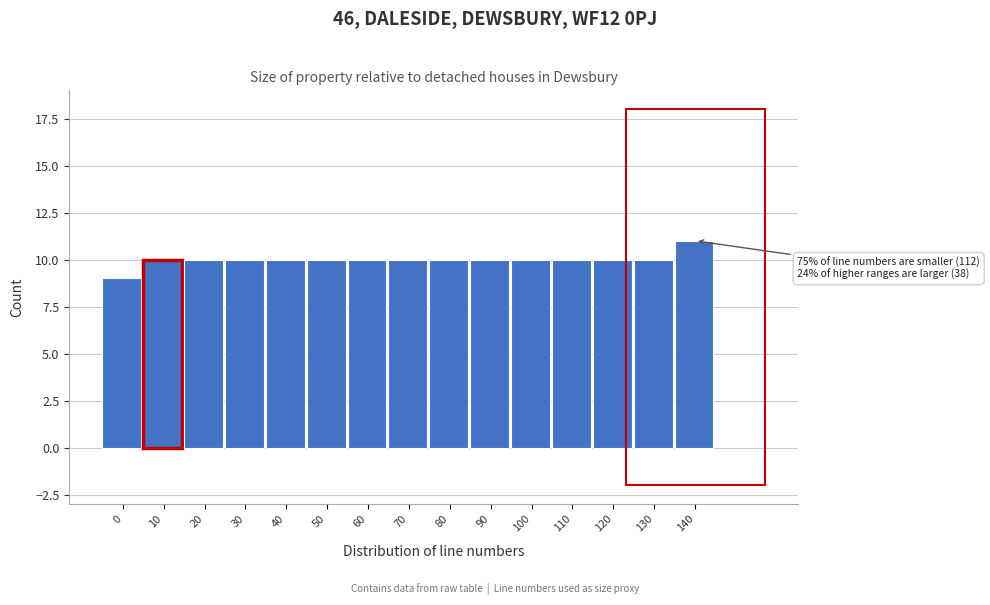

Reading right to left, transcribe all the data shown in this chart.

11	10	10	10	10	10	10	10	10	10	10	10	10	10	9